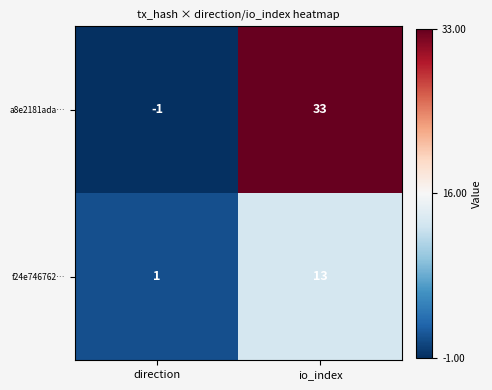

Which series has the widest spread of values?

a8e2181ada…